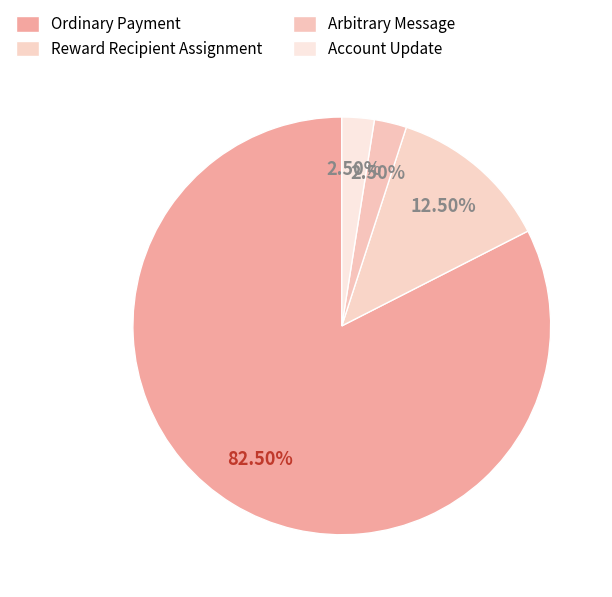

Which category has the smallest portion of the pie?

Arbitrary Message